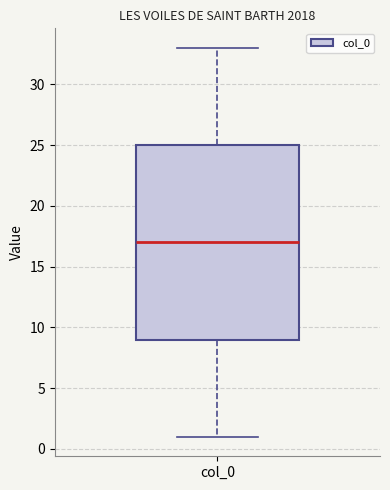

Where is the upper edge of the box for col_0 on the y-axis? The values are not printed on the chart, so give them approximately, as read against the axis.

25